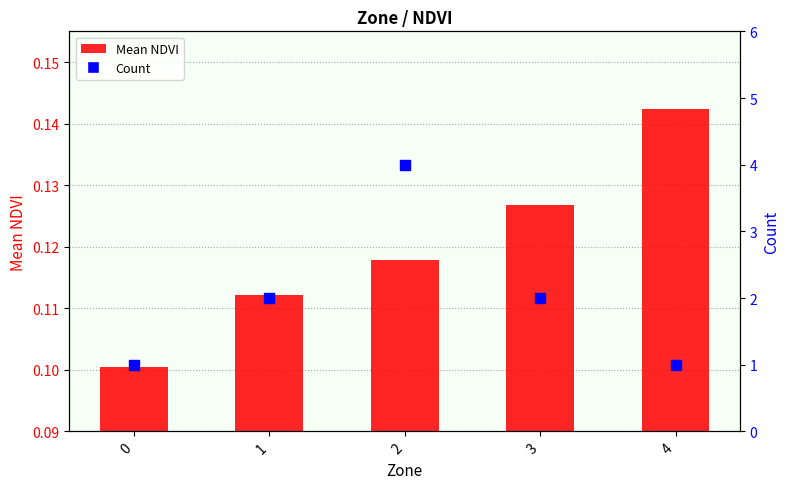

At which category is the sum across all series the highest?

2